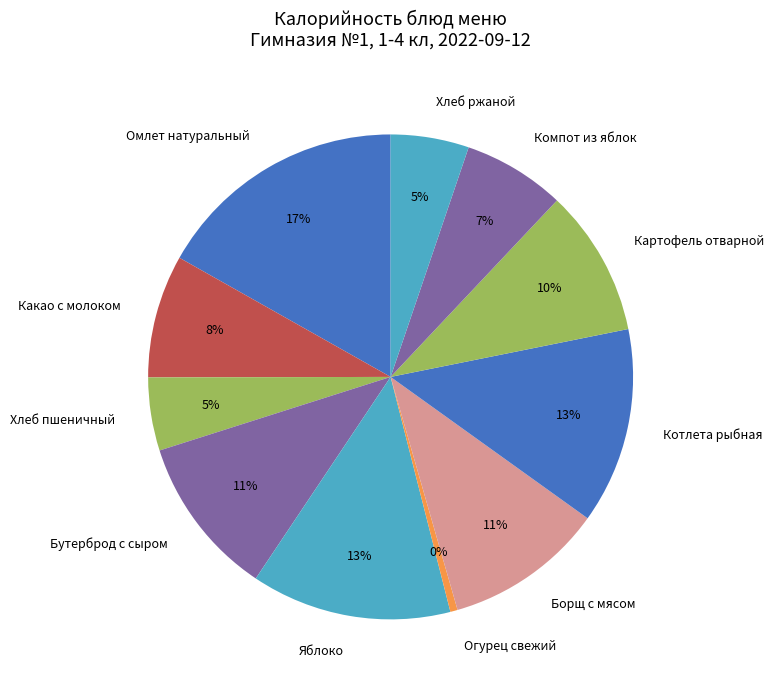

What is the largest slice in the pie chart?

Омлет натуральный